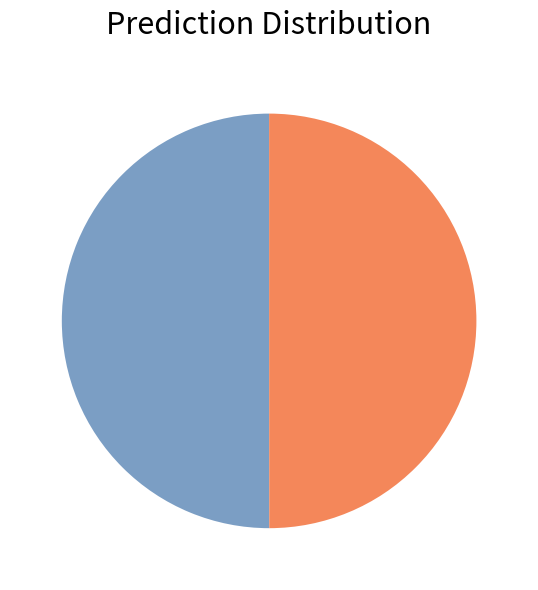

How many segments does this pie chart have?

2